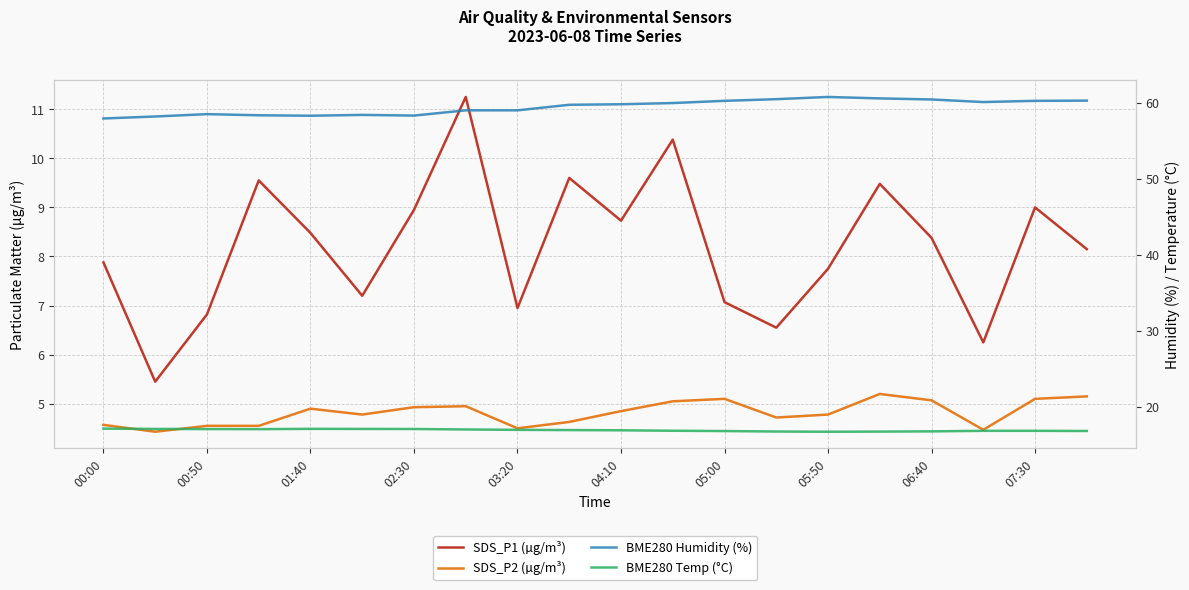

At which category is the sum across all series the highest?

11